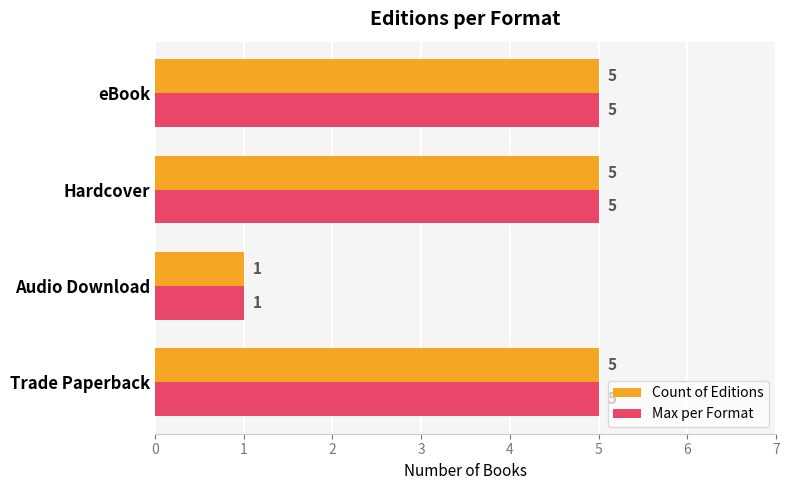

What are all the series names shown in the legend?

Count of Editions, Max per Format